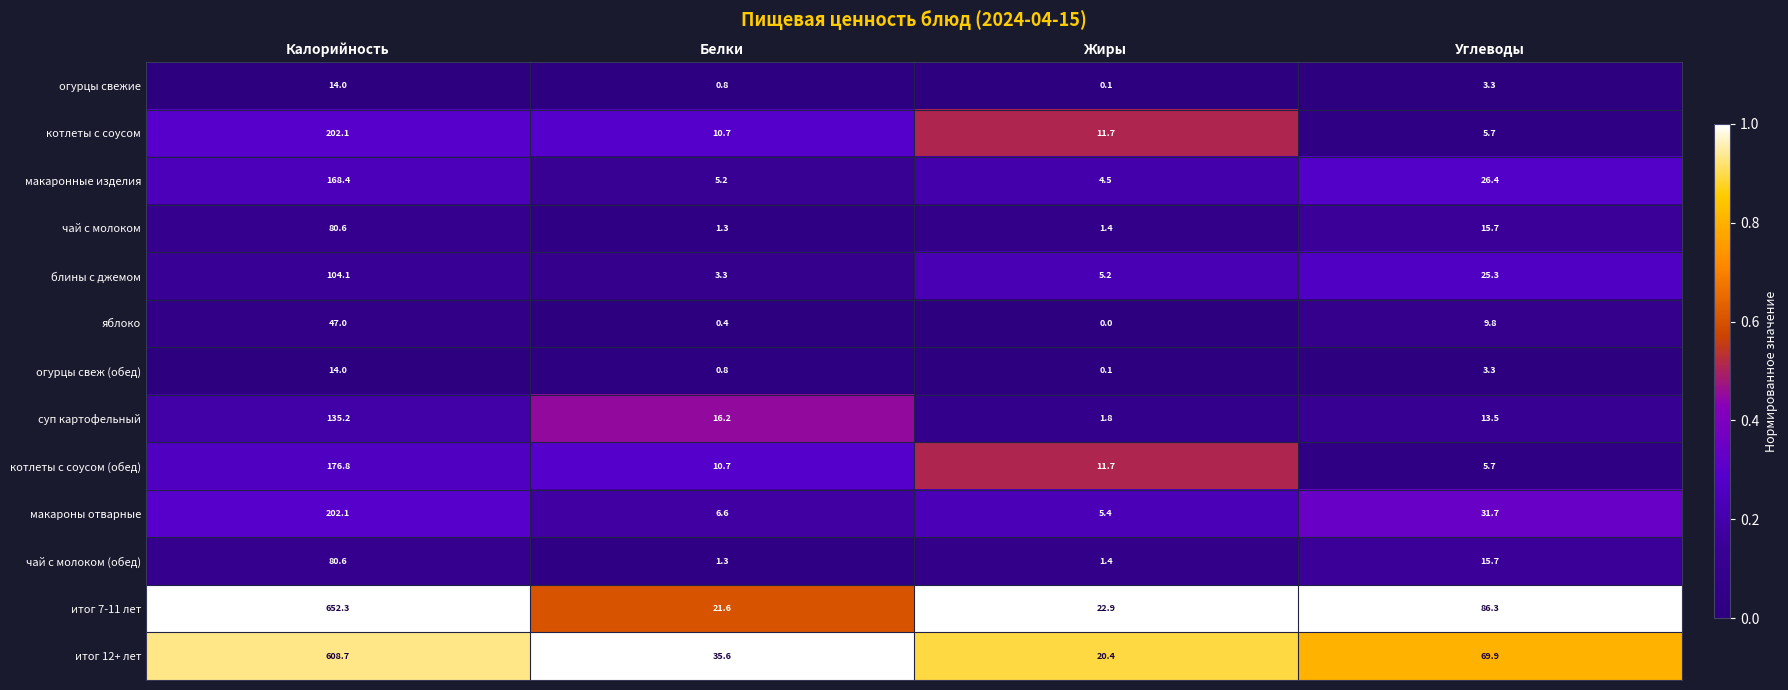

Between Жиры and Углеводы, which series saw the biggest shift?

итог 7-11 лет